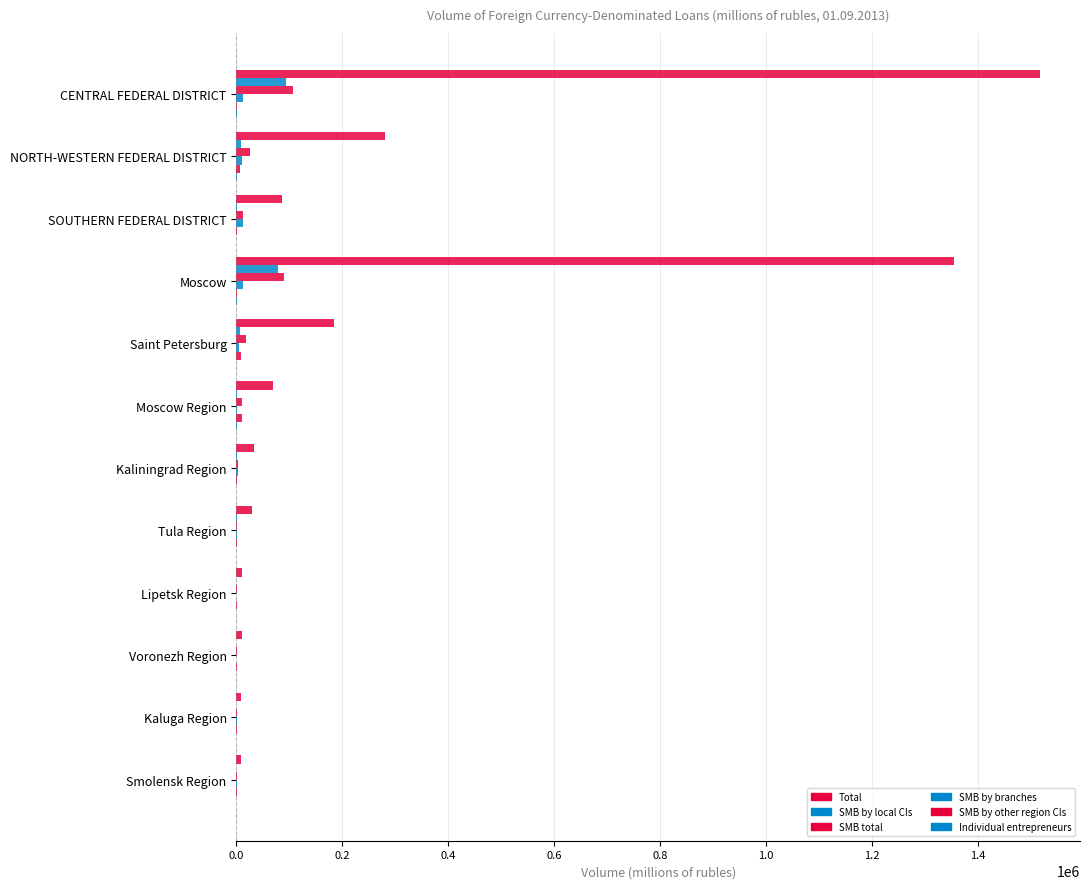

How many categories are shown in the chart?

12